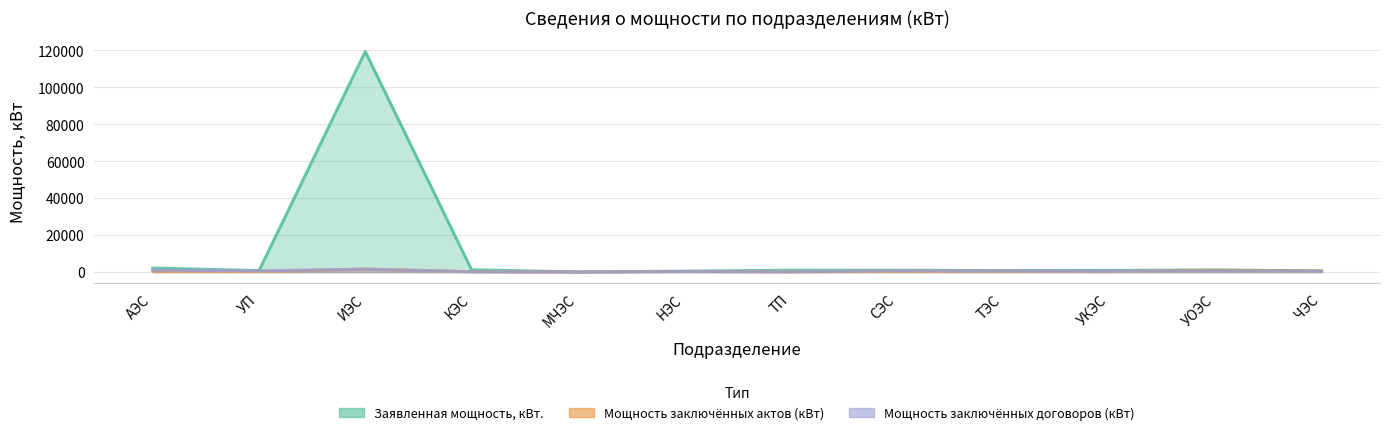

Reading left to right, what are all the values shown in this chart?

Заявленная мощность, кВт.: АЭС=2135.0	УП=762.4	ИЭС=119306.0	КЭС=1228.0	МЧЭС=35.0	НЭС=459.5	ТП=963.0	СЭС=967.5	ТЭС=771.5	УКЭС=822.0	УОЭС=1150.0	ЧЭС=558.5
Мощность заключённых актов (кВт): АЭС=491.0	УП=288.0	ИЭС=1596.0	КЭС=143.0	МЧЭС=0.0	НЭС=268.0	ТП=94.0	СЭС=361.5	ТЭС=387.3	УКЭС=235.3	УОЭС=901.5	ЧЭС=496.0
Мощность заключённых договоров (кВт): АЭС=1036.2	УП=607.0	ИЭС=1524.0	КЭС=118.0	МЧЭС=10.0	НЭС=259.5	ТП=116.0	СЭС=695.5	ТЭС=544.5	УКЭС=372.0	УОЭС=597.0	ЧЭС=399.5